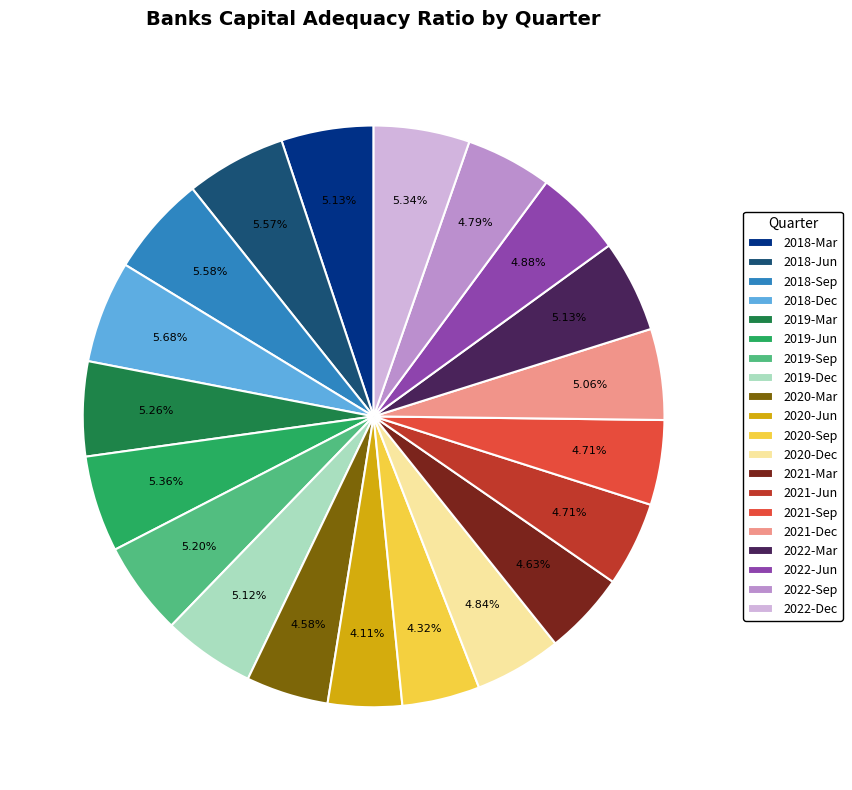

To the nearest percent, what percentage of the pie is 2020-Dec?

5%